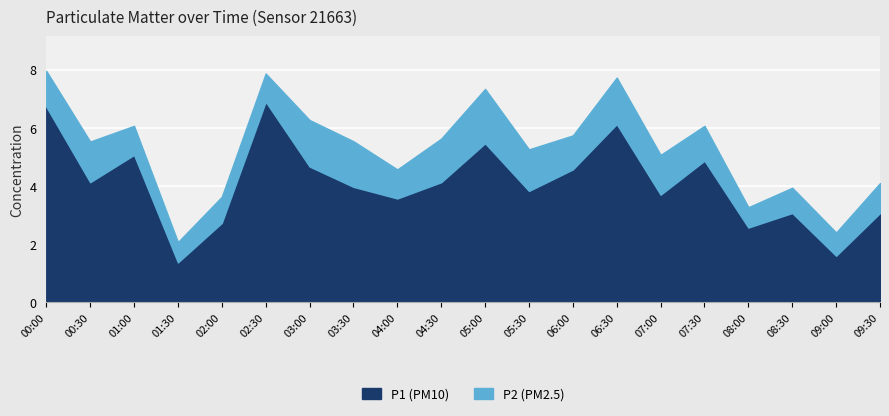

Reading left to right, what are all the values shown in this chart?

P1: 00:00=6.7	00:30=4.1	01:00=5.1	01:30=1.4	02:00=2.7	02:30=6.9	03:00=4.7	03:30=4.0	04:00=3.6	04:30=4.1	05:00=5.5	05:30=3.8	06:00=4.6	06:30=6.1	07:00=3.7	07:30=4.9	08:00=2.6	08:30=3.1	09:00=1.6	09:30=3.1
P2: 00:00=1.2	00:30=1.4	01:00=1.0	01:30=0.7	02:00=0.9	02:30=1.0	03:00=1.6	03:30=1.6	04:00=1.0	04:30=1.5	05:00=1.9	05:30=1.4	06:00=1.2	06:30=1.6	07:00=1.4	07:30=1.2	08:00=0.7	08:30=0.9	09:00=0.8	09:30=1.0